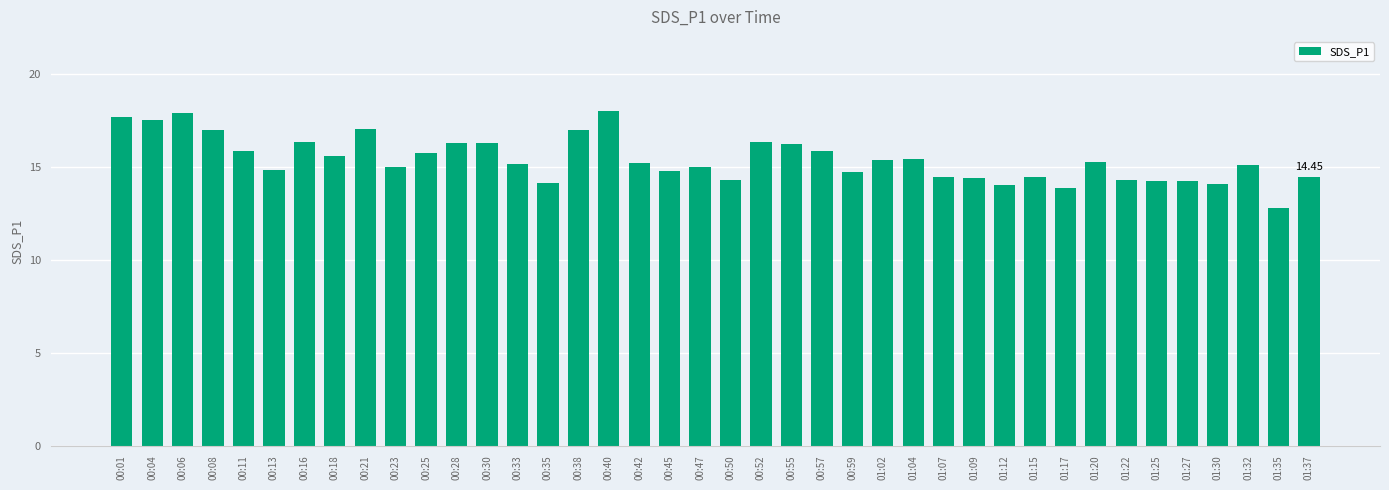

What is the ratio of the value at 00:21 to the value at 00:11?

1.1